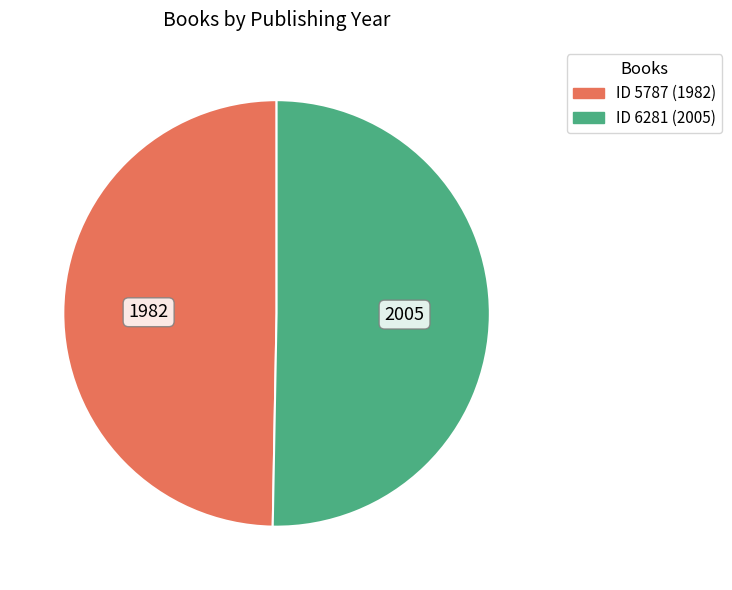

Does any single category account for the majority?

Yes